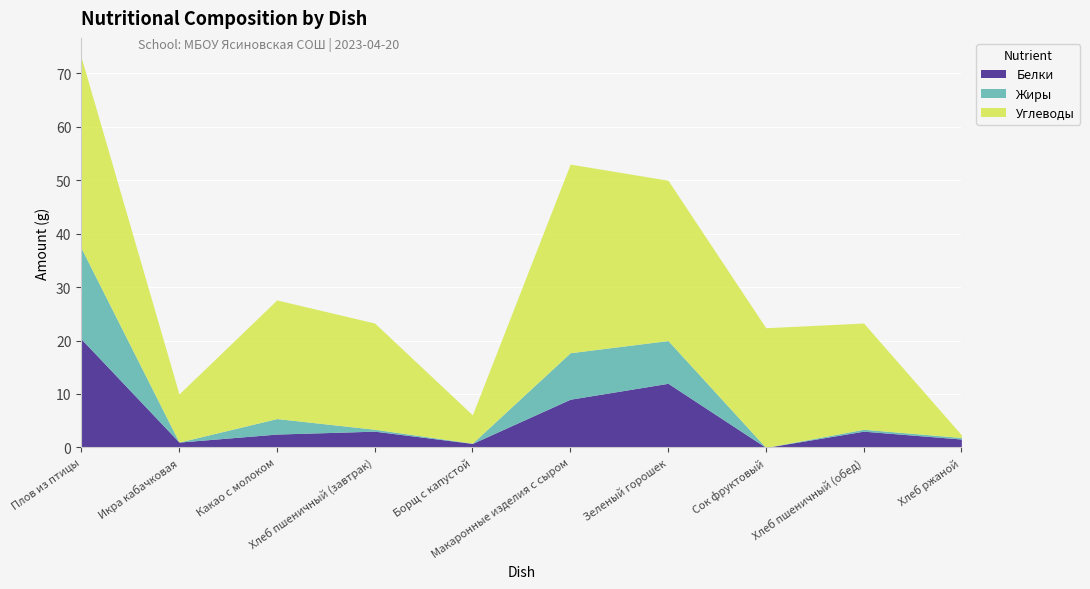

Which label corresponds to the smallest value in the chart?

Сок фруктовый